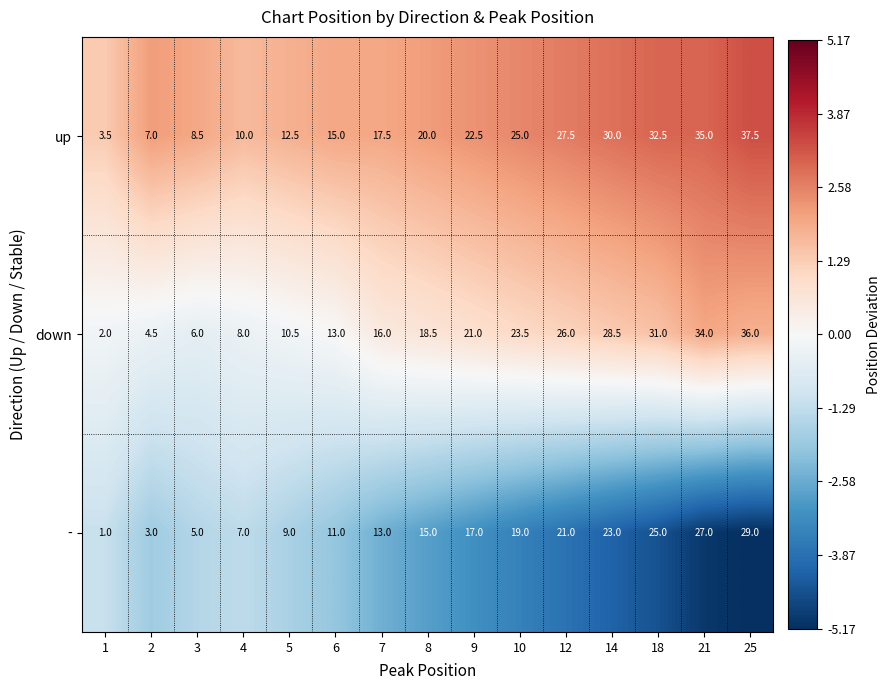

Count the number of categories in the chart.

15